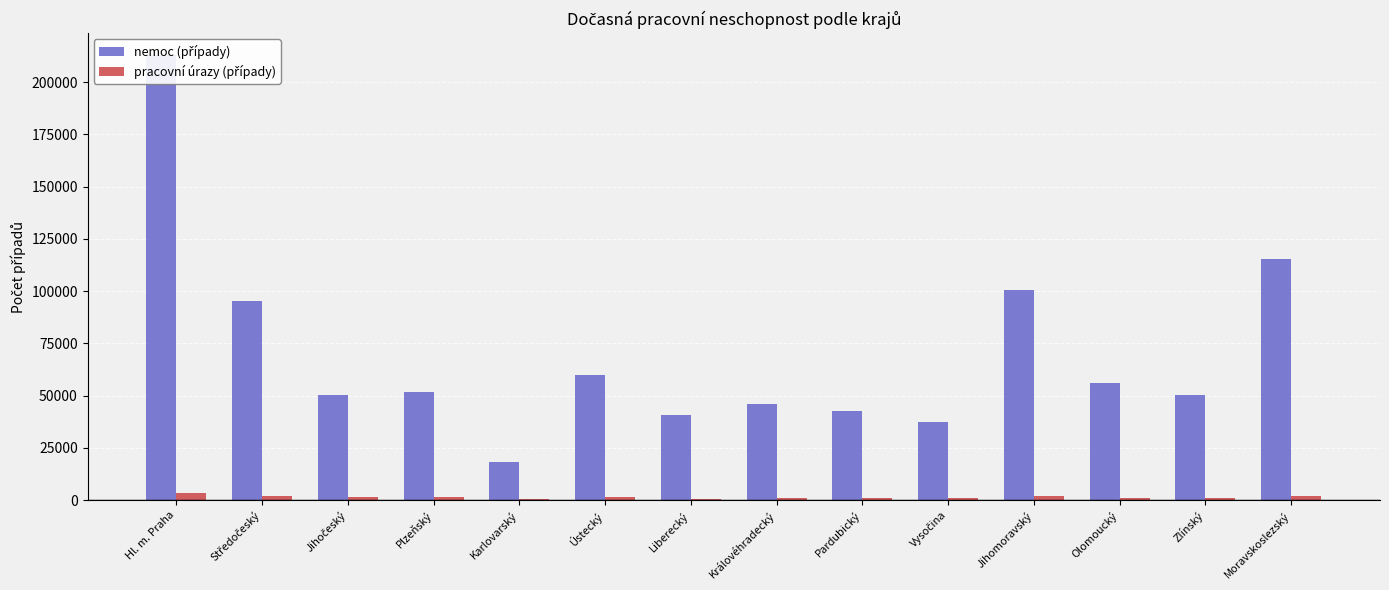

Between Ústecký and Liberecký, which series saw the biggest shift?

nemoc (případy)